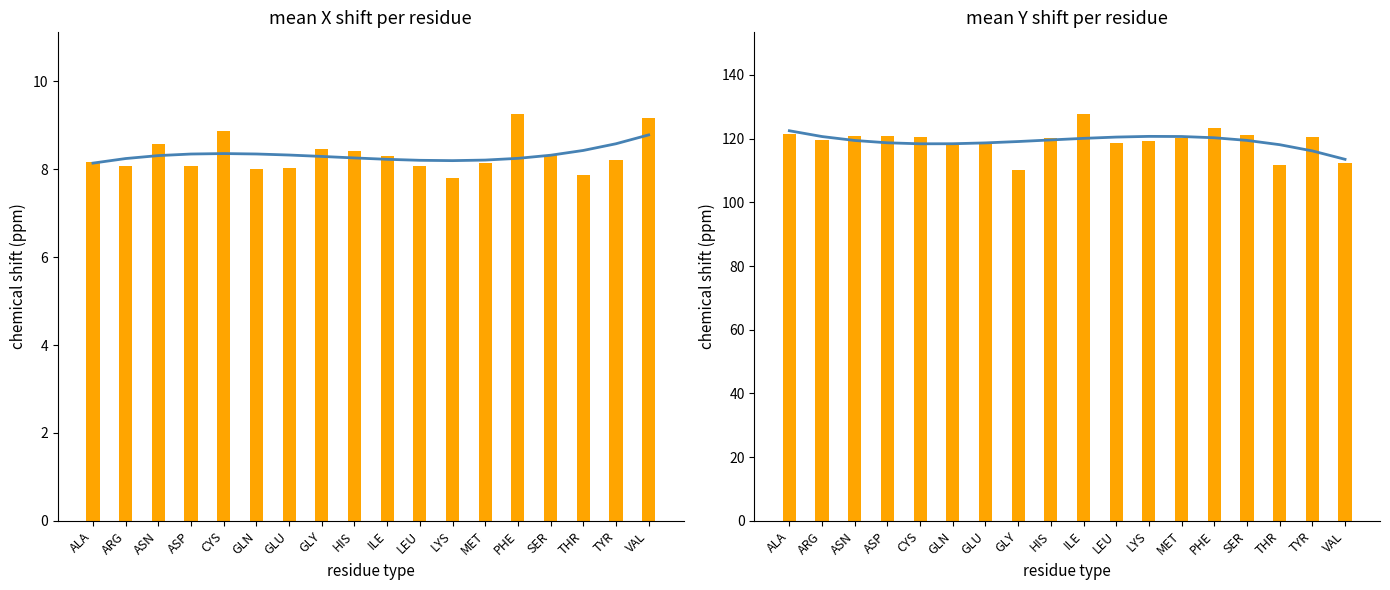

What is the sum of all mean_X_shift values?

149.8